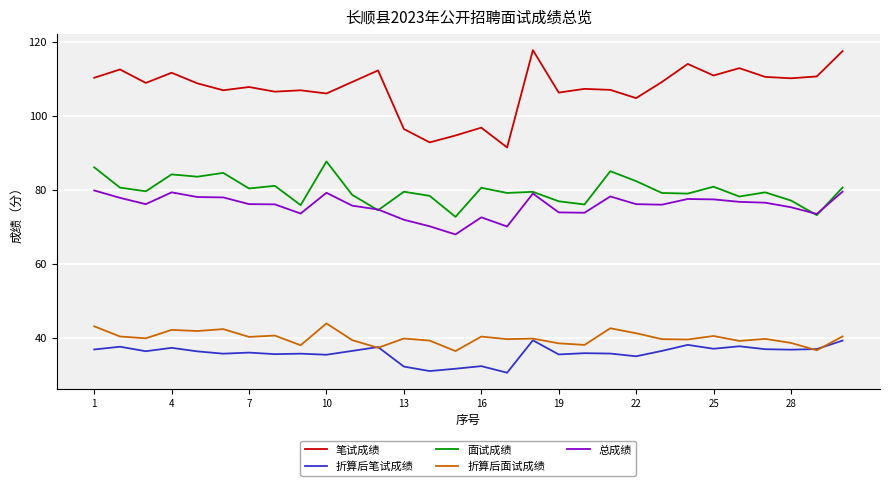

List the series in order of their peak value, lowest first.

折算后笔试成绩, 折算后面试成绩, 总成绩, 面试成绩, 笔试成绩